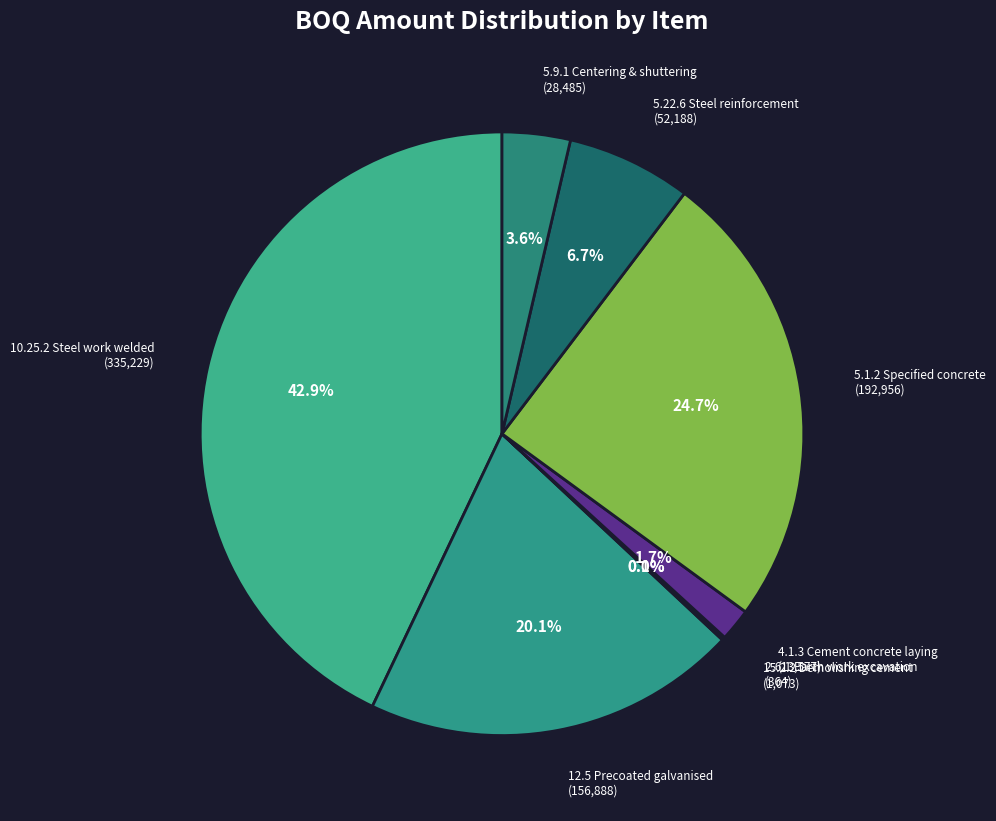

Combined, what portion of the pie is 4.1.3 Cement concrete laying (13,577) and 10.25.2 Steel work welded (335,229)?

44.7%